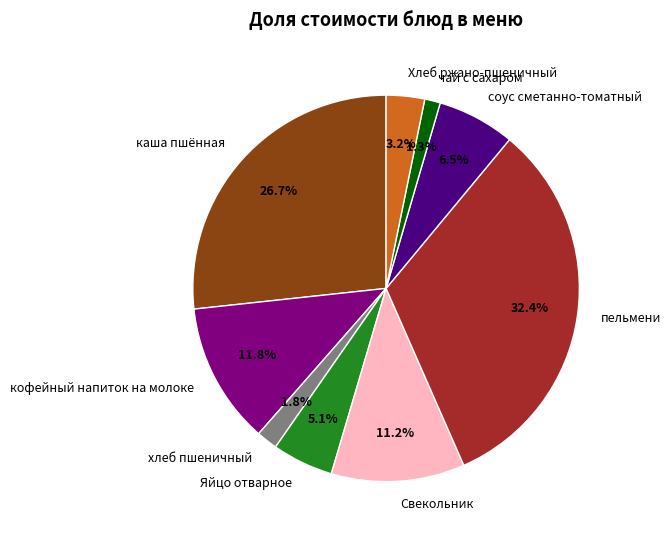

Which slice is the largest?

пельмени